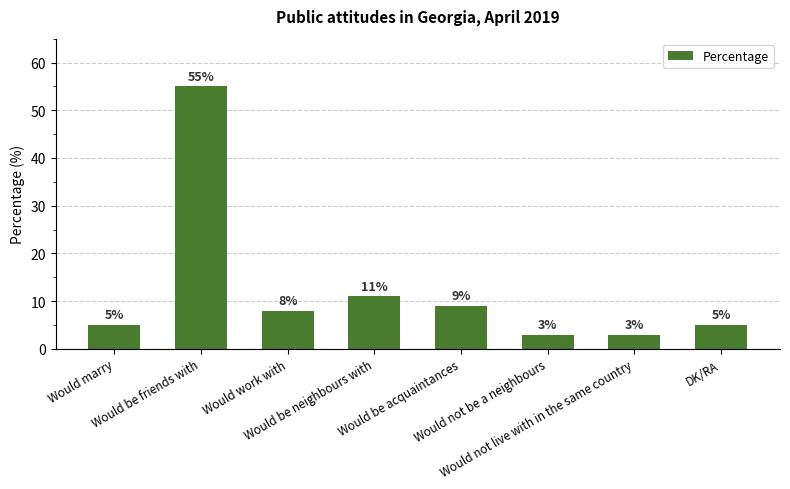

What is the difference between the second highest and minimum values?

8